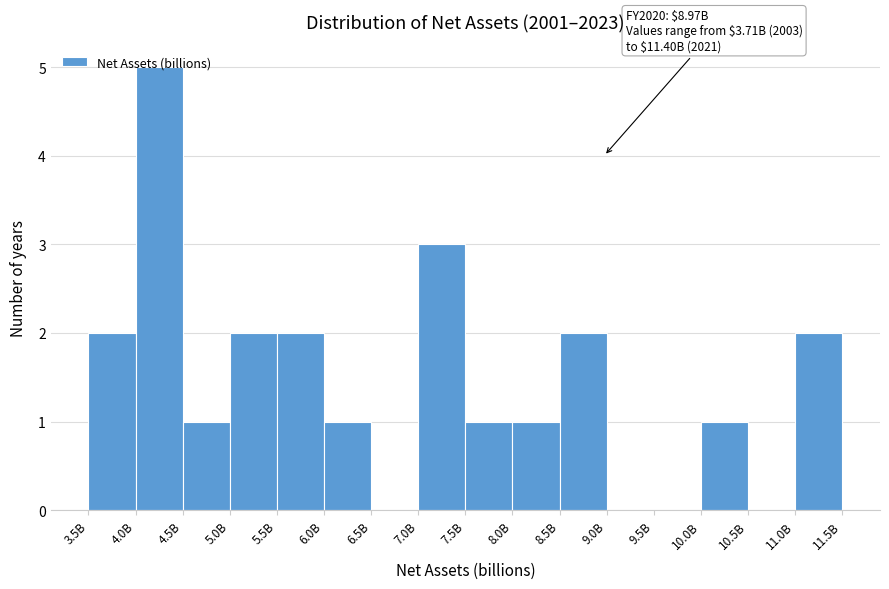

What is the maximum value shown in the chart?

5